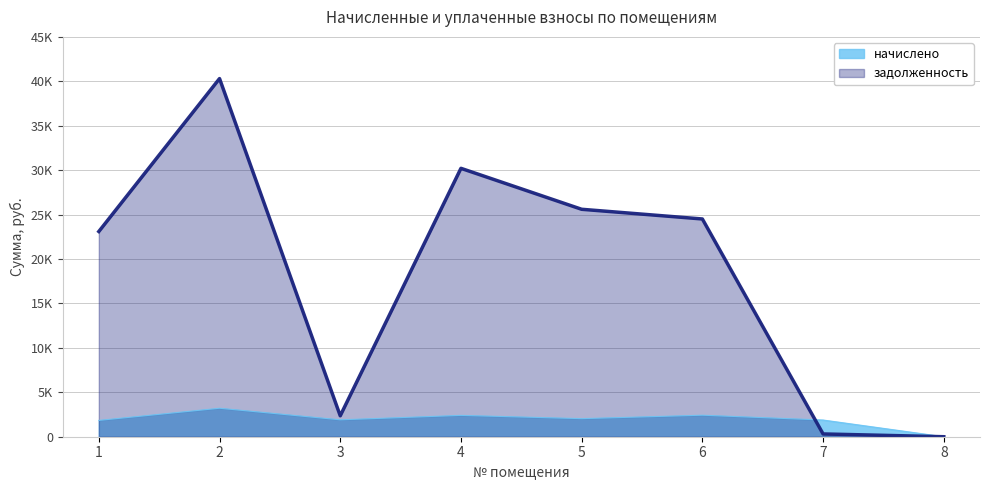

Where is задолженность nearest to the value 20154?

1